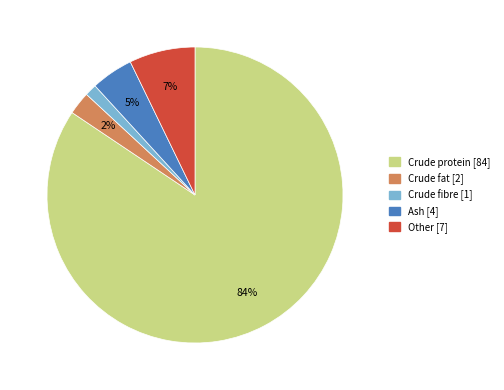

What percentage is the Ash slice, to the nearest percent?

5%